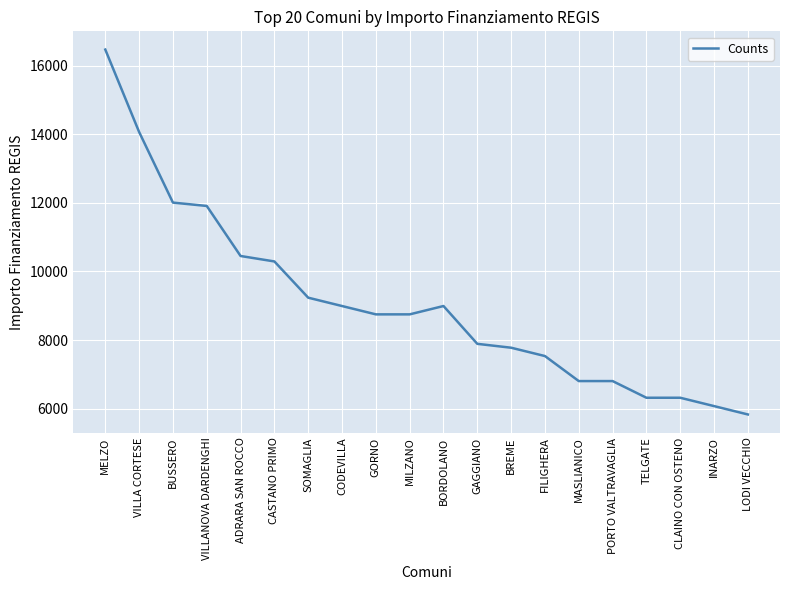

Reading left to right, list all the values displayed in this chart.

MELZO=16464	VILLA CORTESE=14063	BUSSERO=12005	VILLANOVA DARDENGHI=11907	ADRARA SAN ROCCO=10449	CASTANO PRIMO=10290	SOMAGLIA=9234	CODEVILLA=8991	GORNO=8748	MILZANO=8748	BORDOLANO=8991	GAGGIANO=7889	BREME=7776	FILIGHERA=7533	MASLIANICO=6804	PORTO VALTRAVAGLIA=6804	TELGATE=6318	CLAINO CON OSTENO=6318	INARZO=6075	LODI VECCHIO=5831